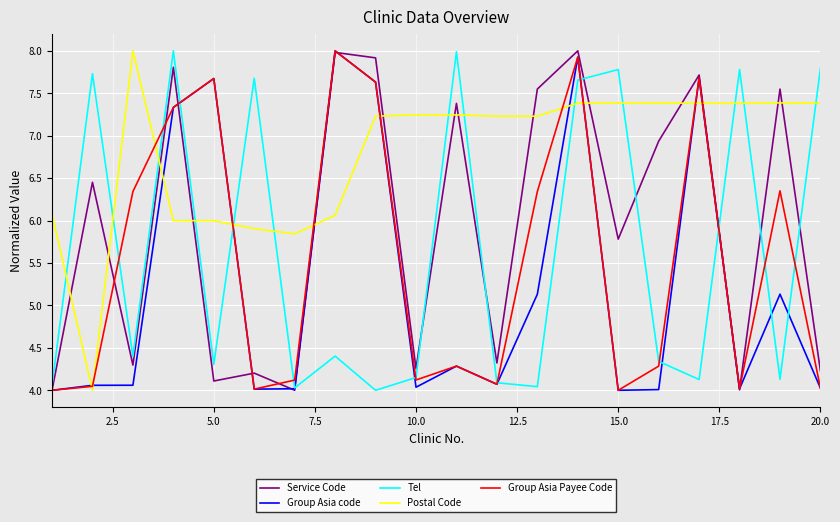

After their last crossing, which series has the higher values: Group Asia Payee Code or Postal Code?

Postal Code